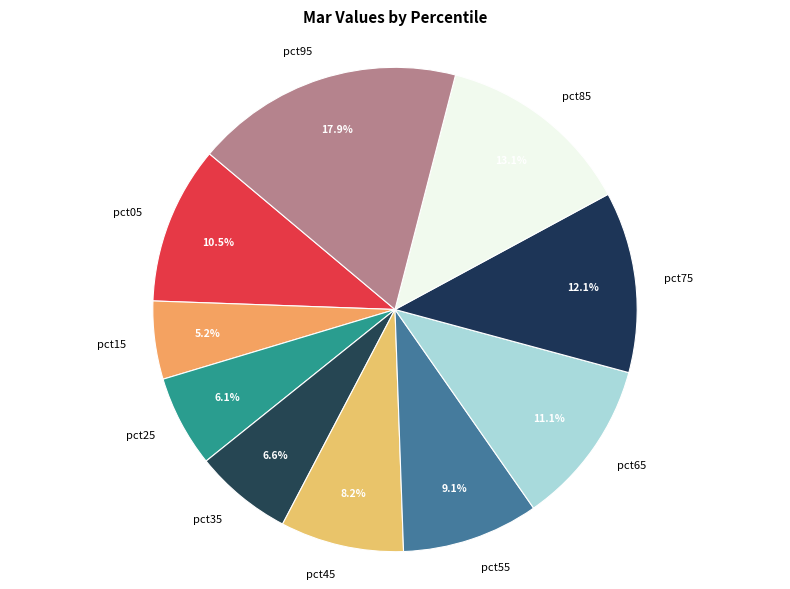

Count the number of slices in the pie.

10